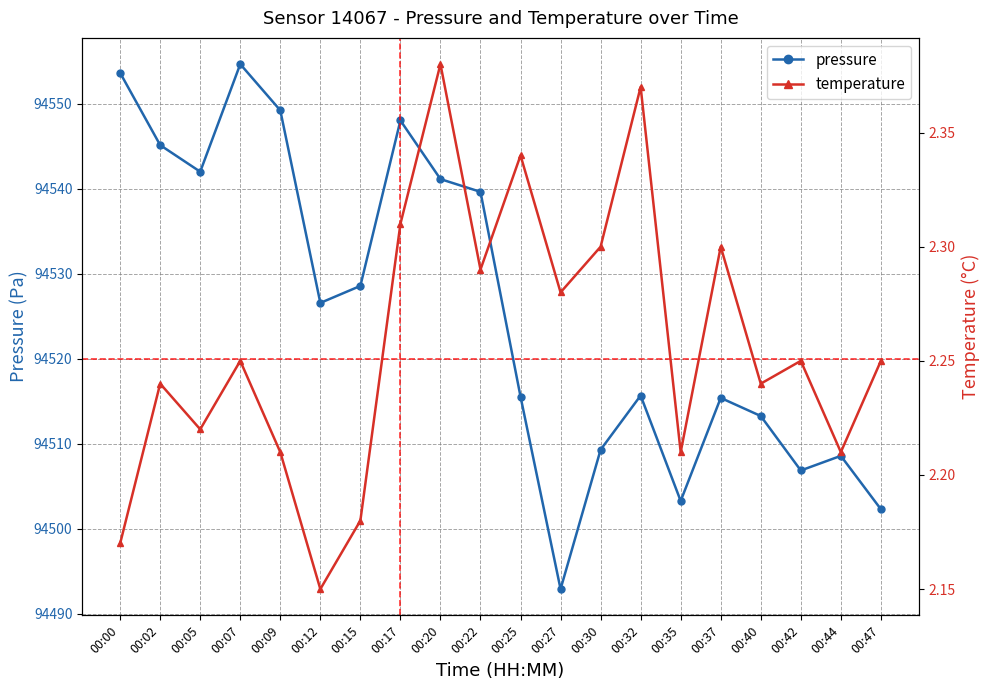

Is the value of temperature at 00:25 greater than the value of pressure at 00:40?

No